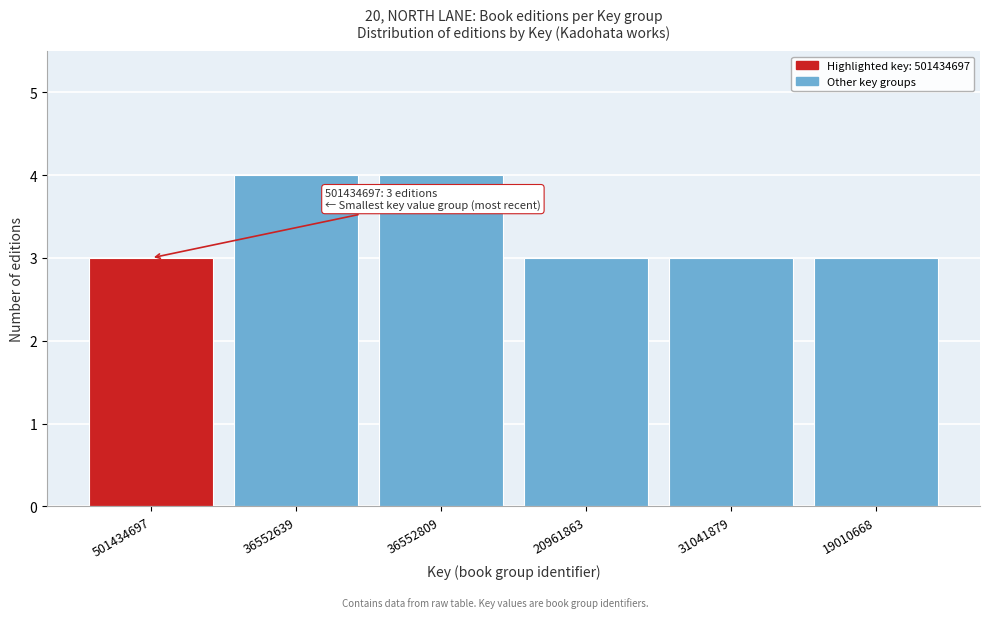

Reading left to right, transcribe all the data shown in this chart.

501434697=3	36552639=4	36552809=4	20961863=3	31041879=3	19010668=3